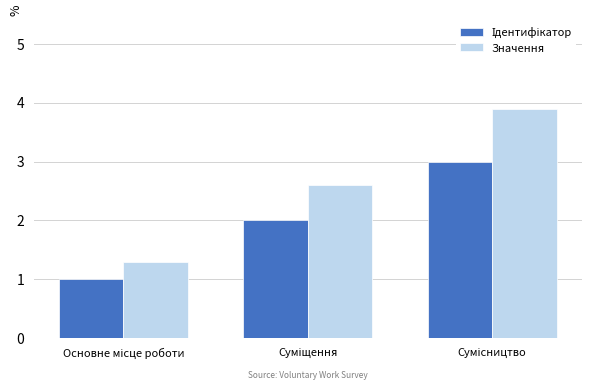

What is the lowest value of the Значення series?

1.3